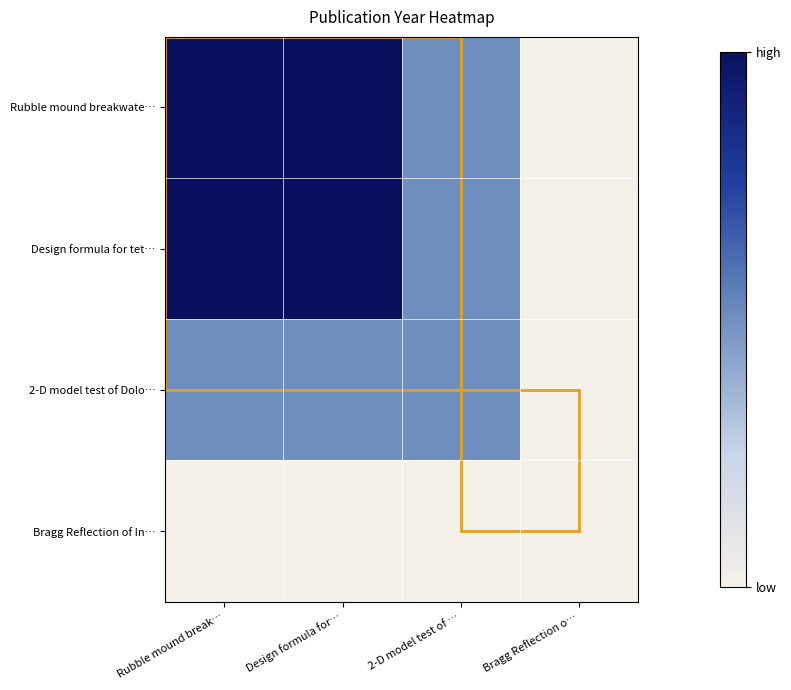

Reading right to left, transcribe all the data shown in this chart.

Rubble mound breakwate…: Bragg Reflection o…=1993	2-D model test of …=1994	Design formula for…=1995	Rubble mound break…=1995
Design formula for tet…: Bragg Reflection o…=1993	2-D model test of …=1994	Design formula for…=1995	Rubble mound break…=1995
2-D model test of Dolo…: Bragg Reflection o…=1993	2-D model test of …=1994	Design formula for…=1994	Rubble mound break…=1994
Bragg Reflection of In…: Bragg Reflection o…=1993	2-D model test of …=1993	Design formula for…=1993	Rubble mound break…=1993